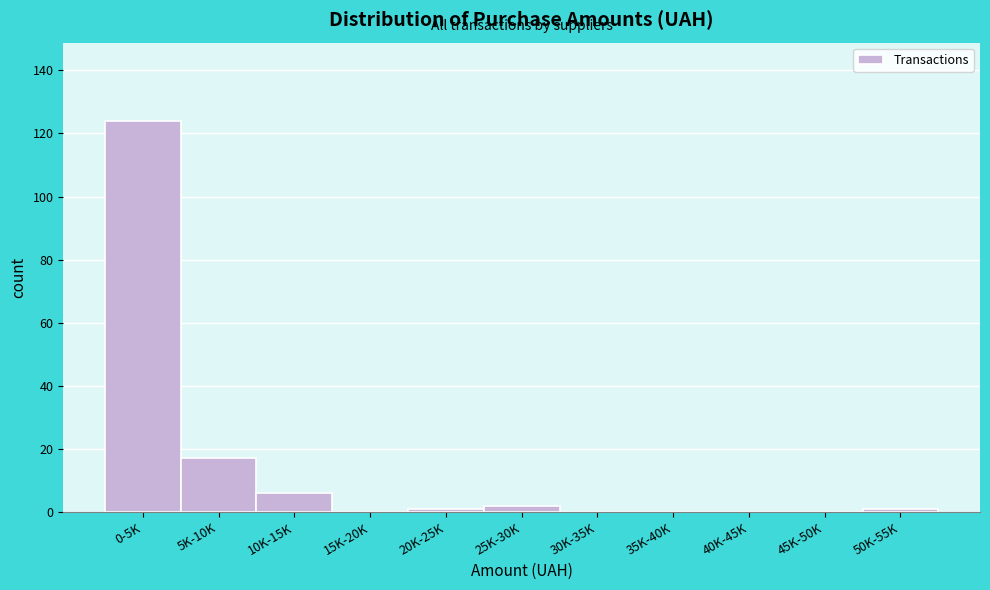

Reading left to right, extract all data points from this chart.

0-5K=124	5K-10K=17	10K-15K=6	15K-20K=0	20K-25K=1	25K-30K=2	30K-35K=0	35K-40K=0	40K-45K=0	45K-50K=0	50K-55K=1